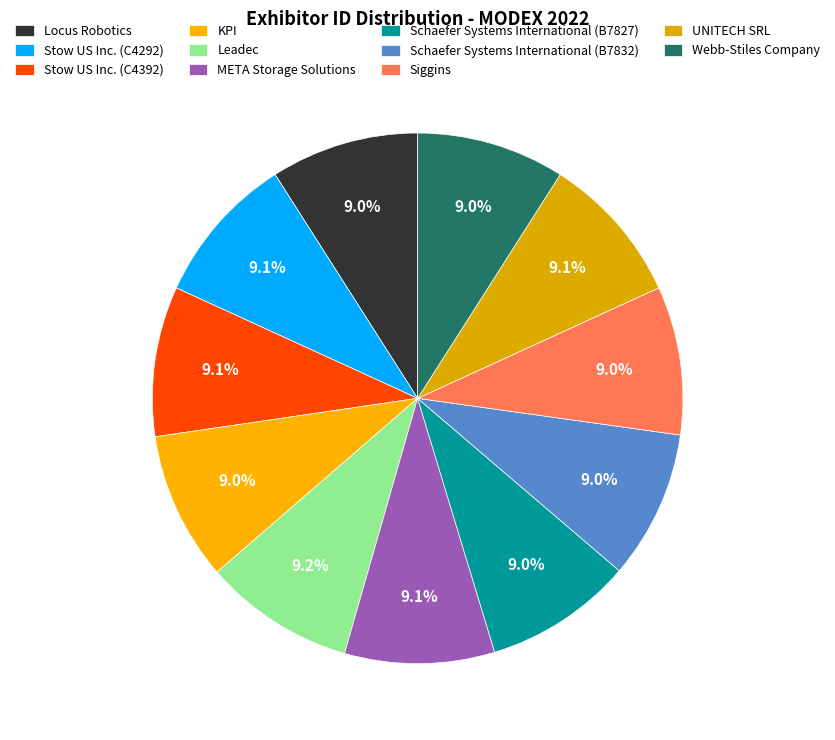

What is the ratio of the value at Schaefer Systems International (B7832) to the value at Stow US Inc. (C4392)?

1.0